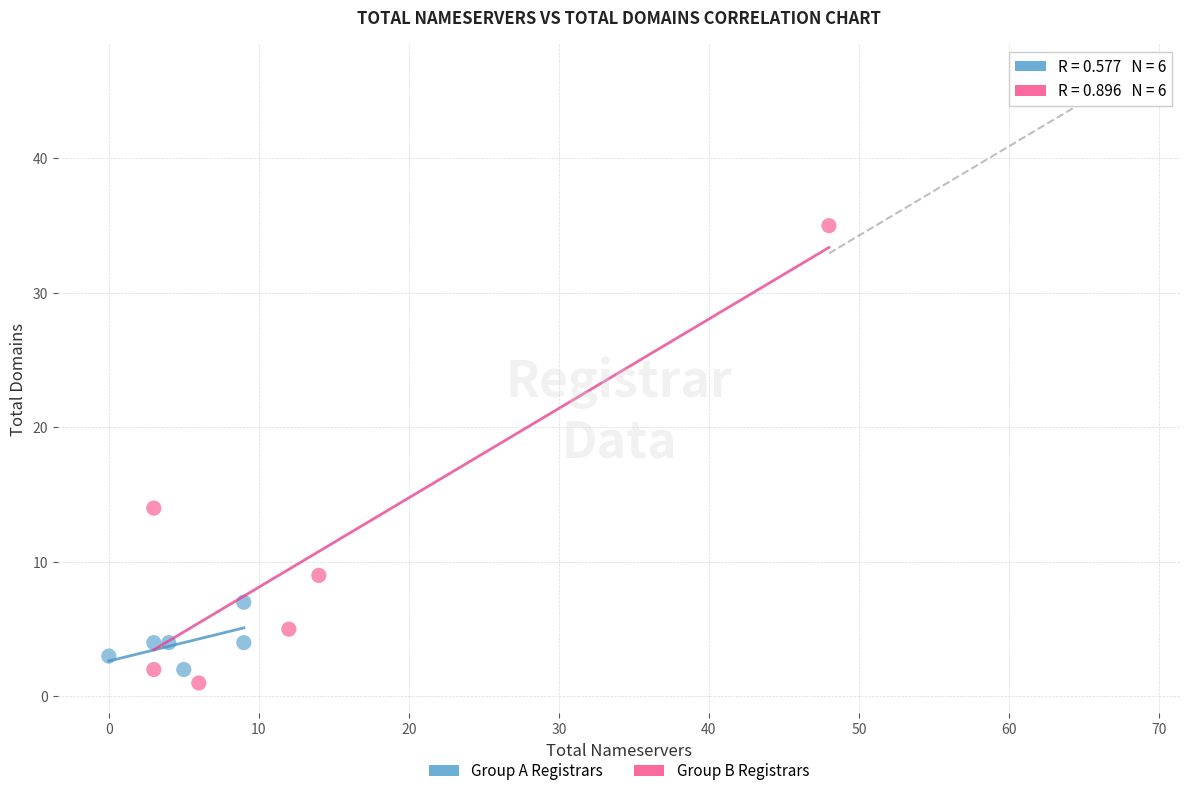

Which series has the largest Y range (max minus min)?

Group B Registrars